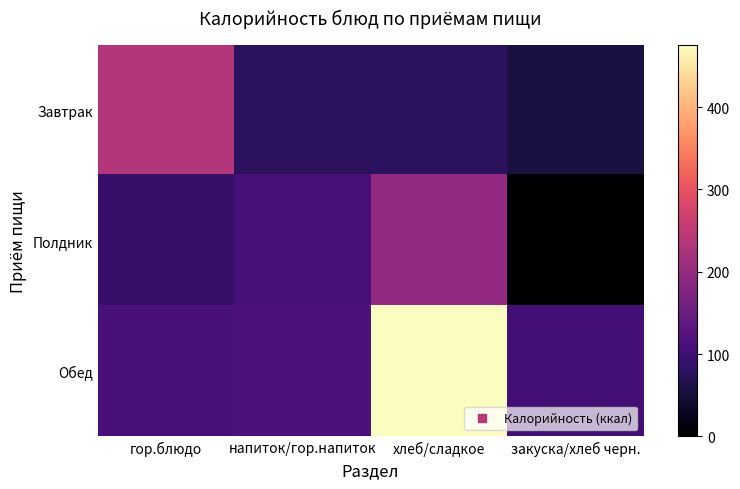

Reading left to right, transcribe all the data shown in this chart.

Завтрак: гор.блюдо=235.4	напиток/гор.напиток=79.0	хлеб/сладкое=78.6	закуска/хлеб черн.=56.6
Полдник: гор.блюдо=90.0	напиток/гор.напиток=108.0	хлеб/сладкое=196.0	закуска/хлеб черн.=0.0
Обед: гор.блюдо=110.0	напиток/гор.напиток=115.5	хлеб/сладкое=475.2	закуска/хлеб черн.=104.8